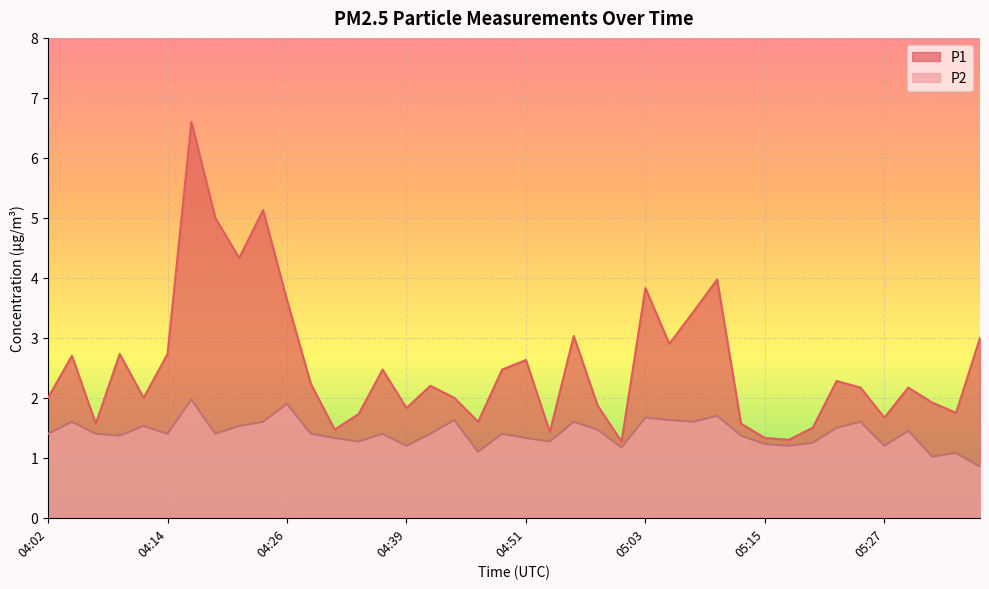

How many categories are shown in the chart?

40